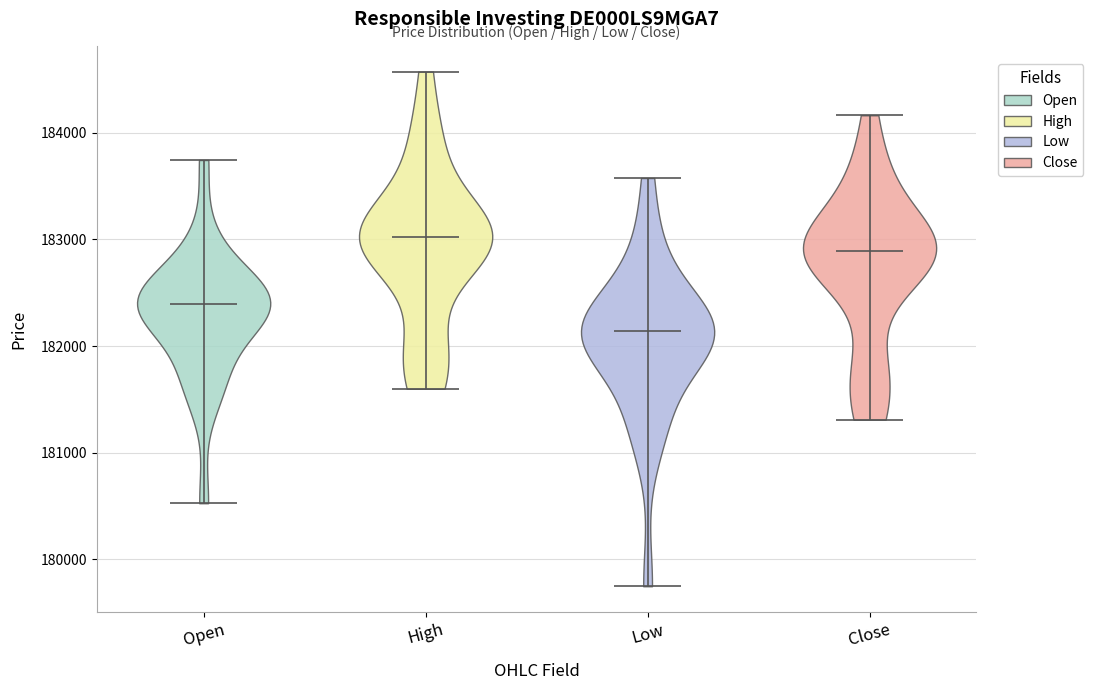

Reading left to right, read every violin against the y-axis: where its median line is, and the lowest and highest points it reaches. The values are not printed on the chart, so give them approximately, as read against the axis.

Open: median line 182400, lowest point 180500, highest point 183700
High: median line 183000, lowest point 181600, highest point 184600
Low: median line 182100, lowest point 179700, highest point 183600
Close: median line 182900, lowest point 181300, highest point 184200